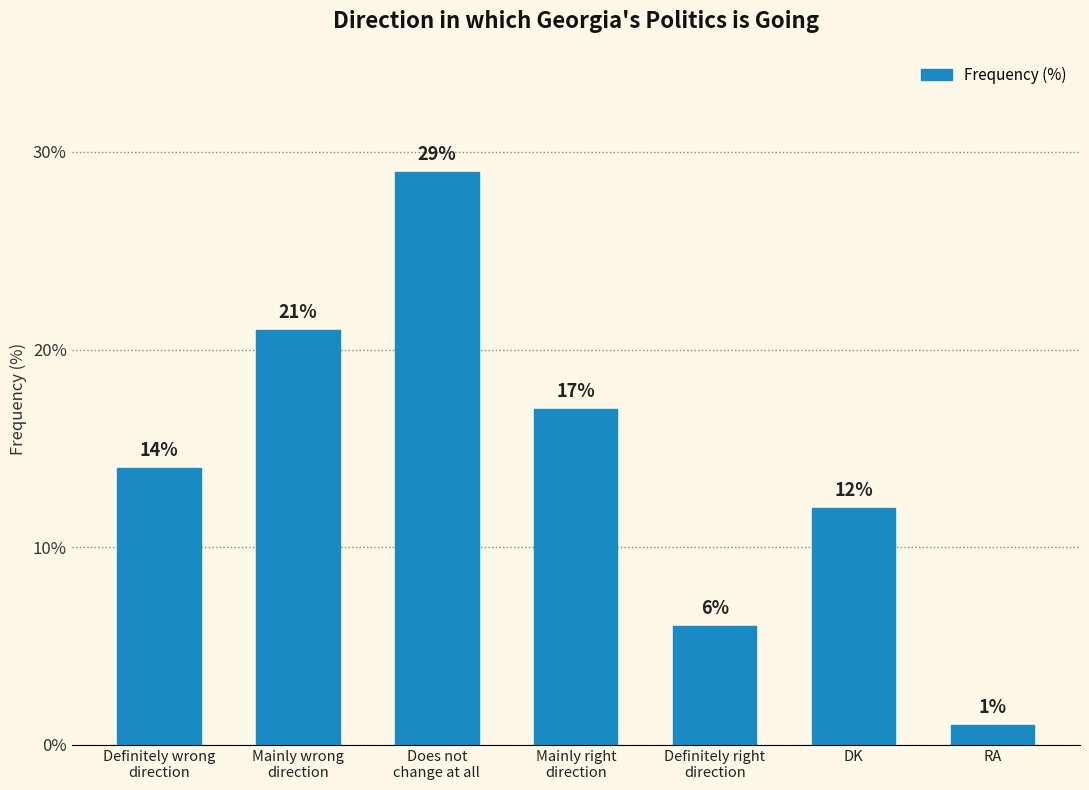

What is the sum of the values at Does not
change at all and Mainly wrong
direction?

50